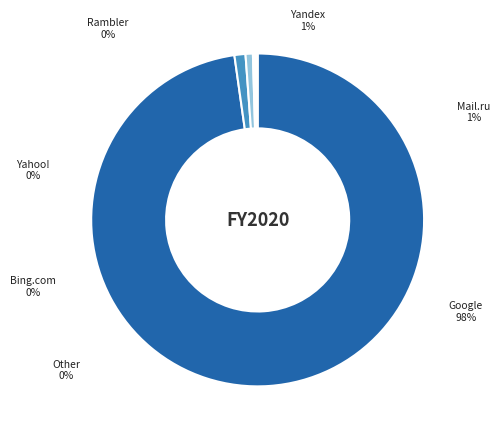

What is the total percentage of Google and Mail.ru?

98.8%